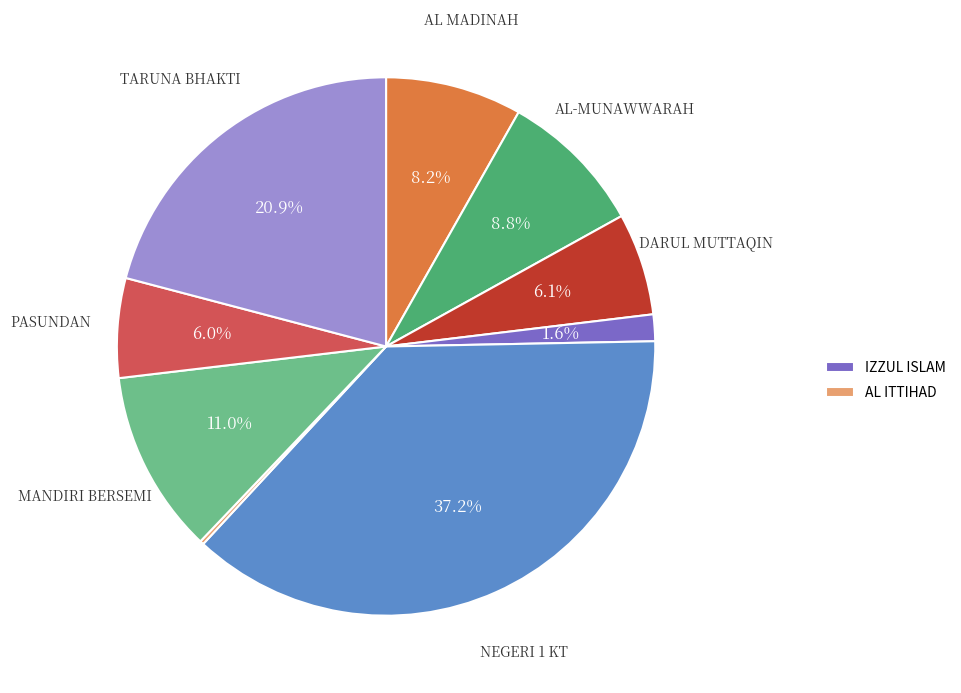

Is there a majority slice in this chart?

No